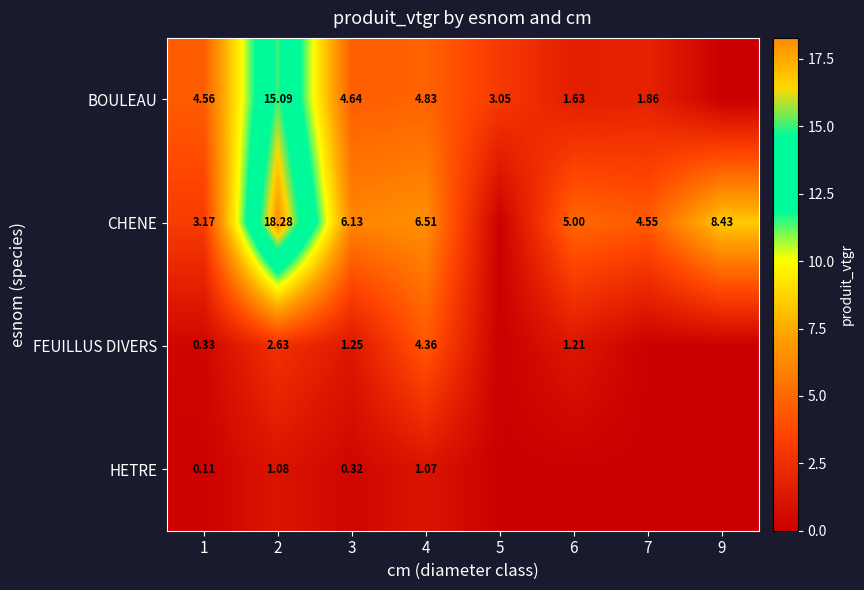

Where does the CHENE series first go above 6?

2